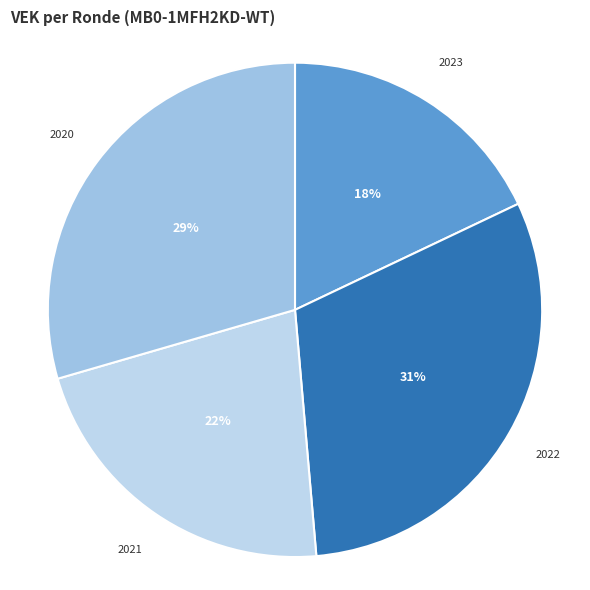

What is the largest slice in the pie chart?

2022